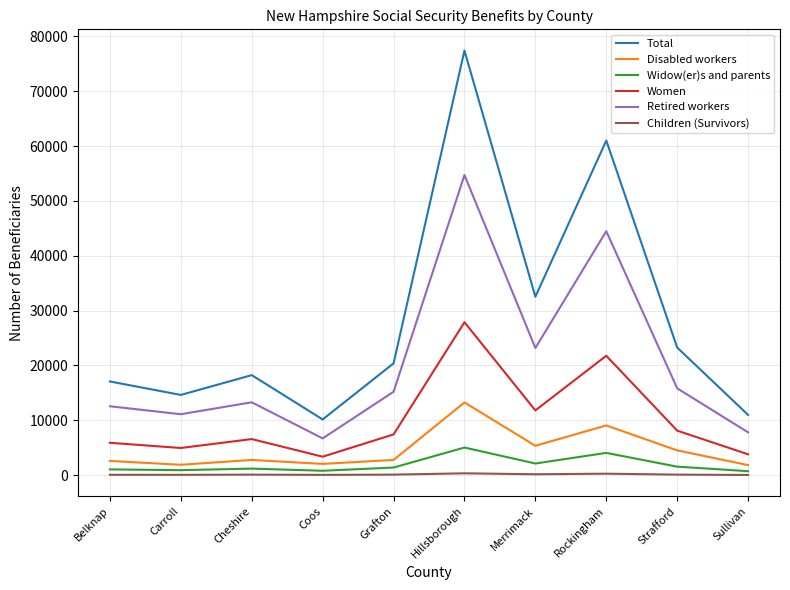

True or false: Women and Children (Survivors) cross at least once.

False